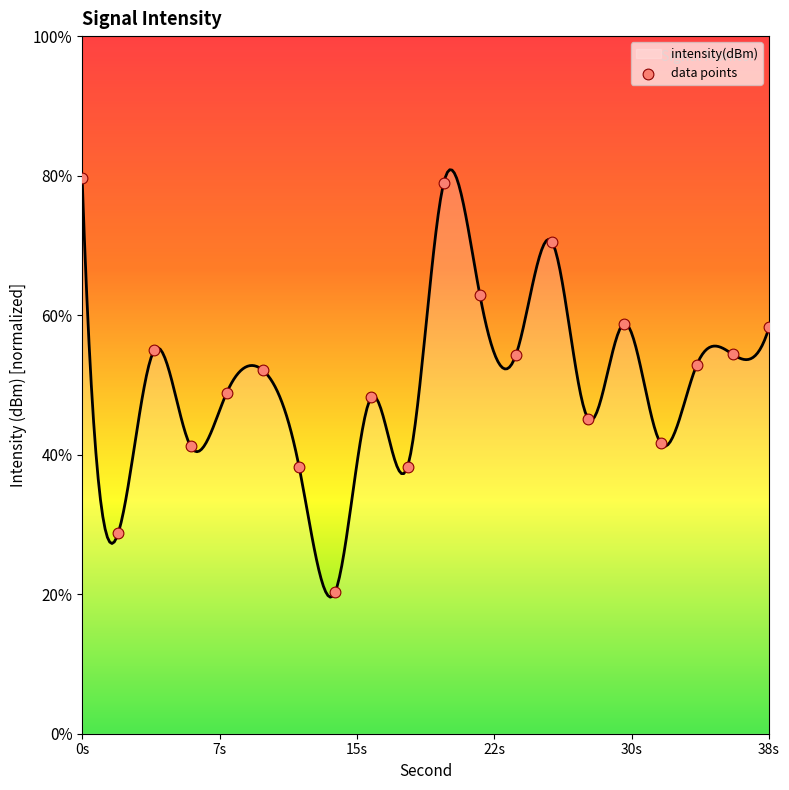

What is the change in value from 4 to 8?

-0.6